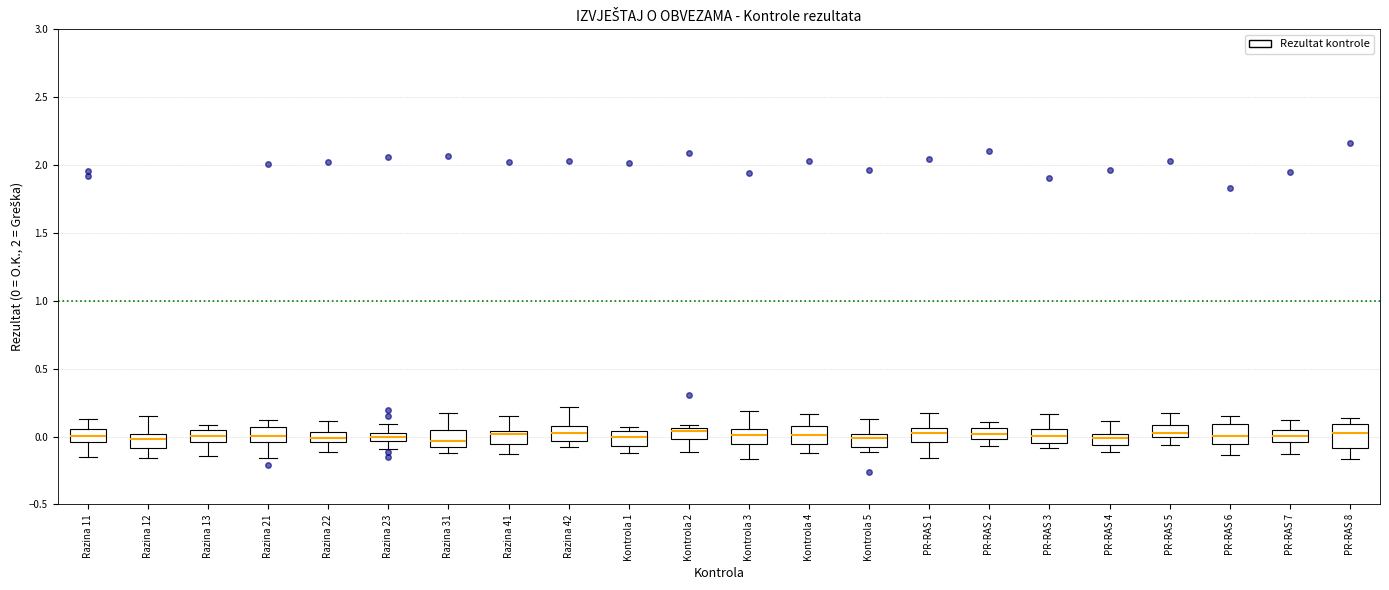

Where does the median line of the box for PR-RAS 8 sit on the y-axis? The values are not printed on the chart, so give them approximately, as read against the axis.

0.05